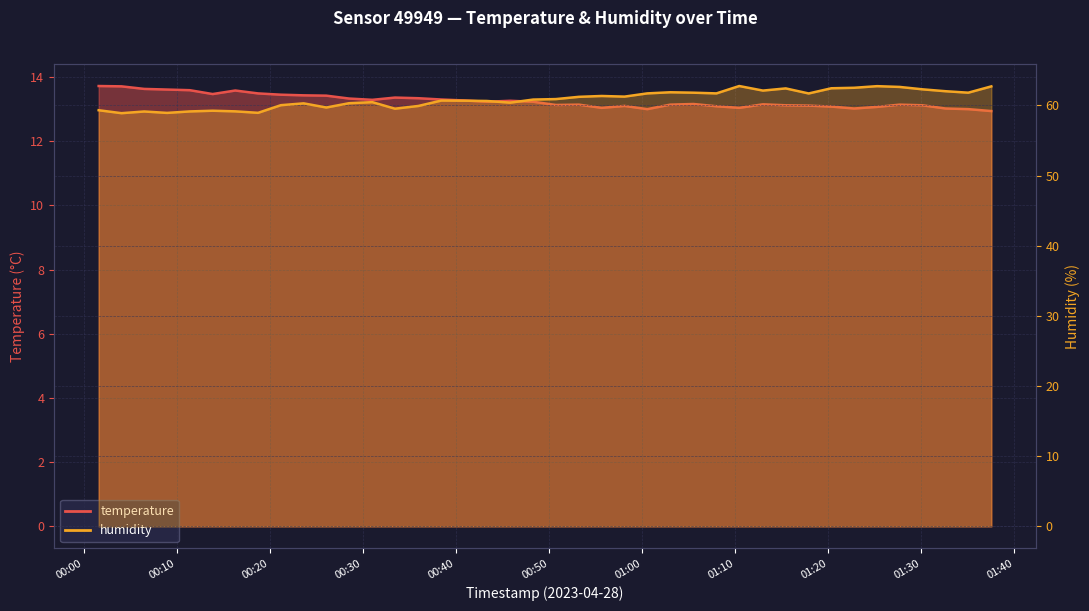

Count the number of categories in the chart.

40